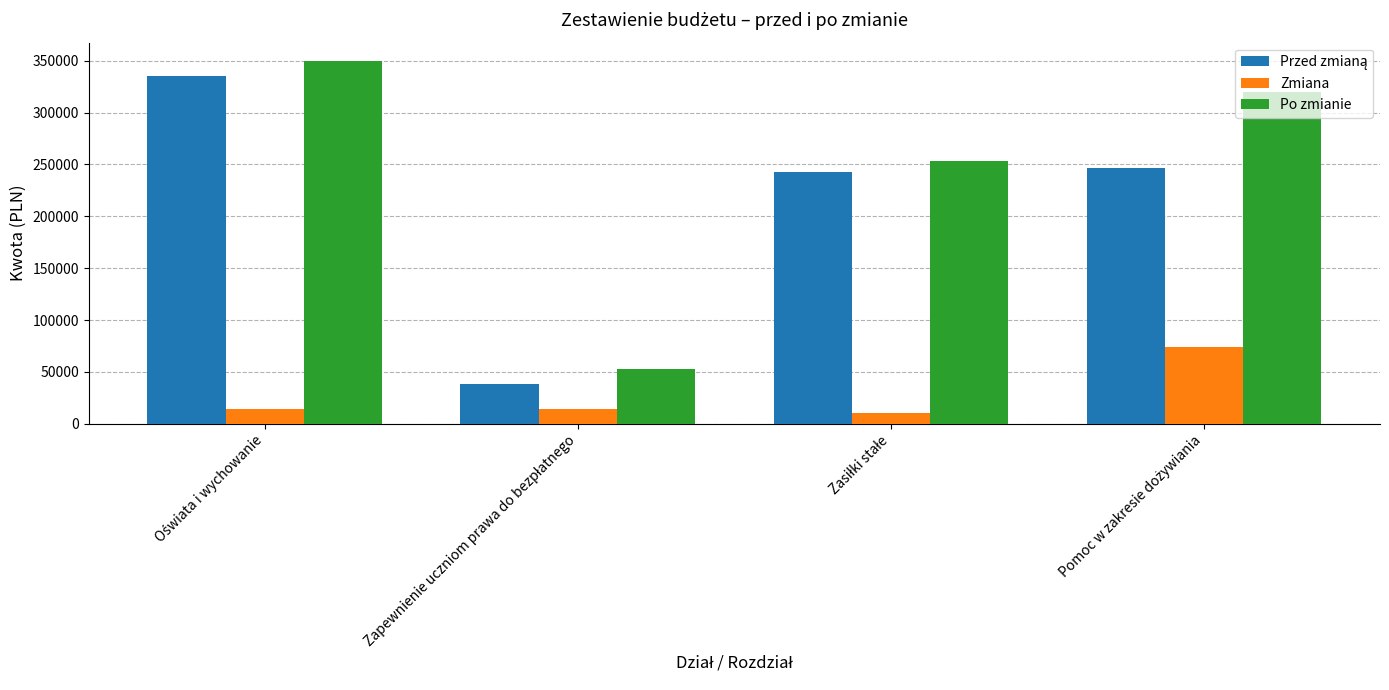

What is the smallest value displayed?

10241.0